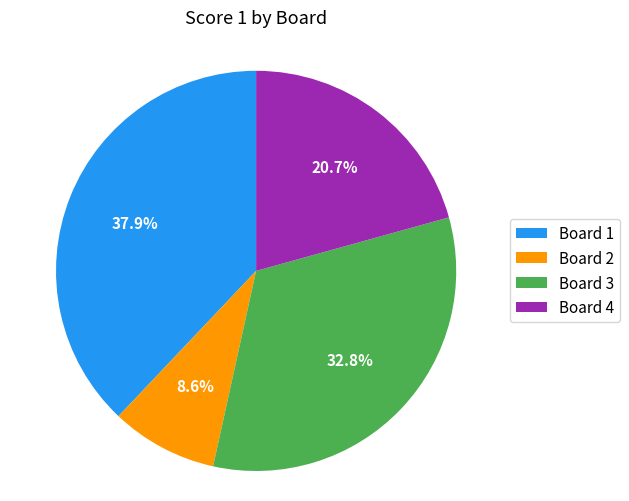

Is Board 4 the majority of the pie?

No